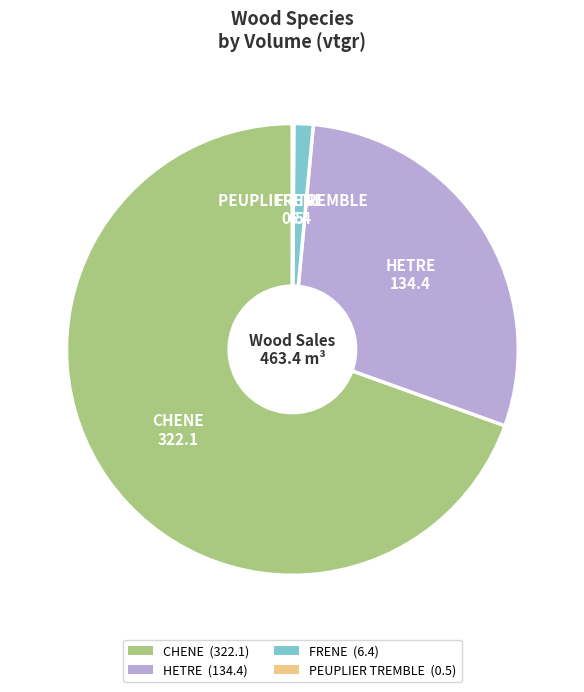

The HETRE slice represents 29% of the pie. True or false?

True